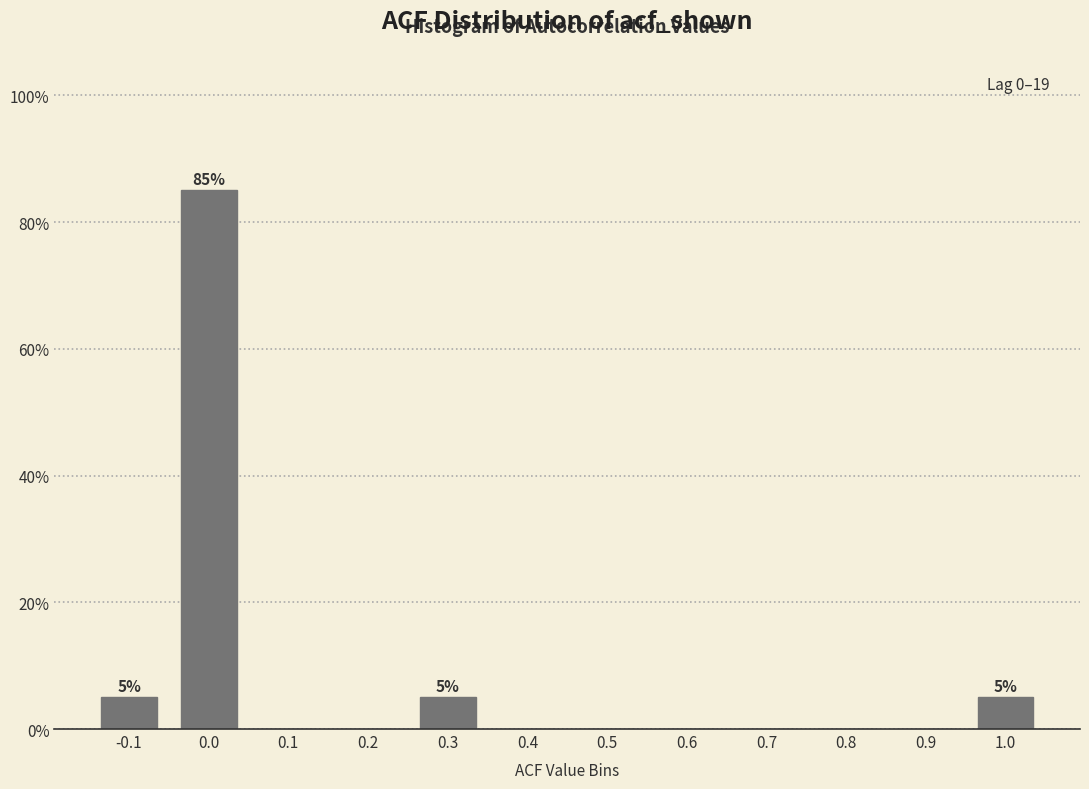

Reading right to left, transcribe all the data shown in this chart.

1.0=5	0.9=0	0.8=0	0.7=0	0.6=0	0.5=0	0.4=0	0.3=5	0.2=0	0.1=0	0.0=85	-0.1=5